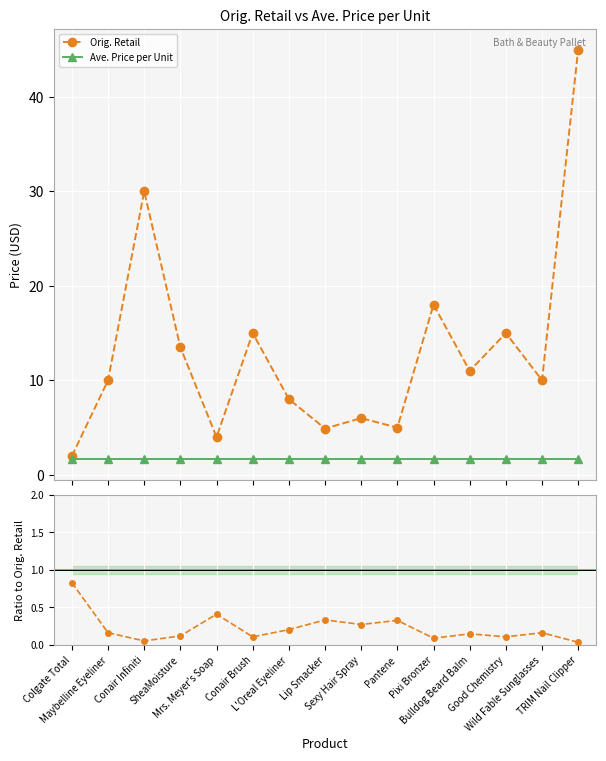

True or false: Ratio to Orig. Retail has a value of 0.0 at TRIM Nail Clipper.

False